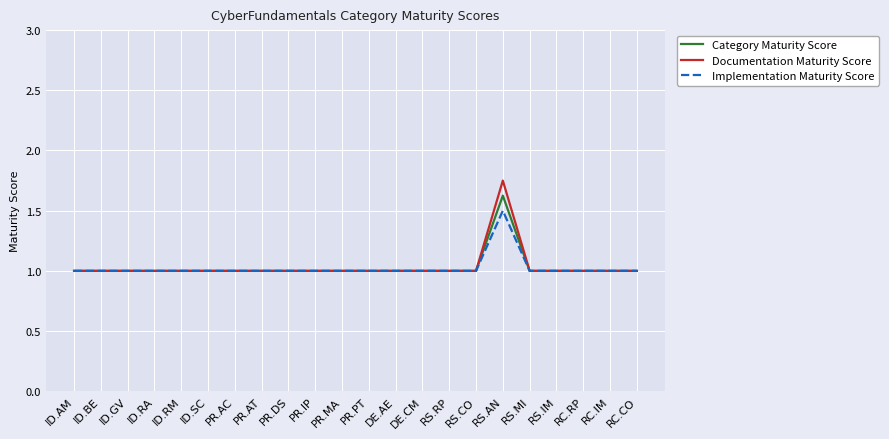

What position from the right is PR.AC?

16